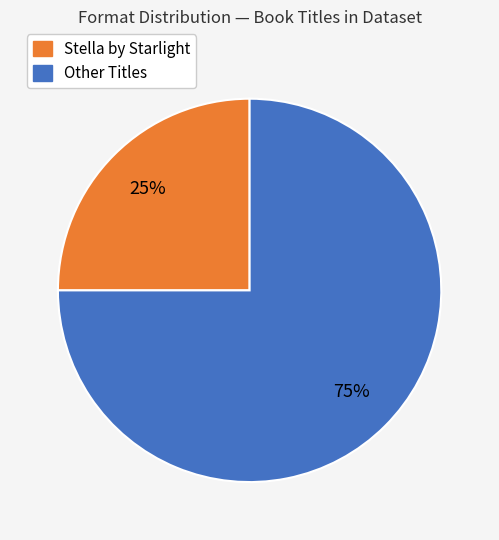

Is there any slice that represents more than half of the pie?

Yes